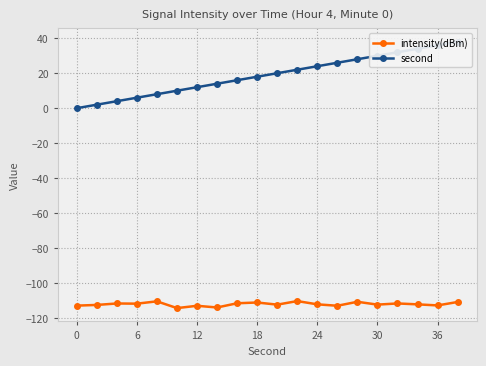

How many positive values does the second series have?

19